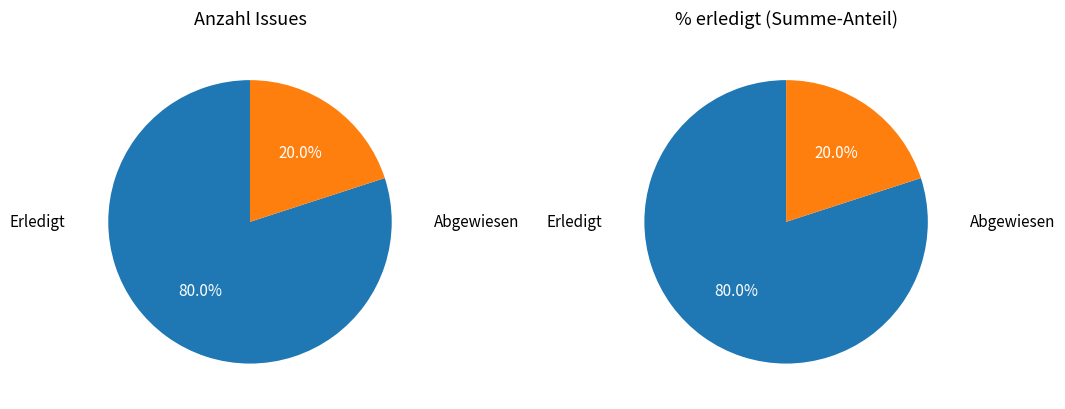

The 218 slice represents 37% of the pie. True or false?

False